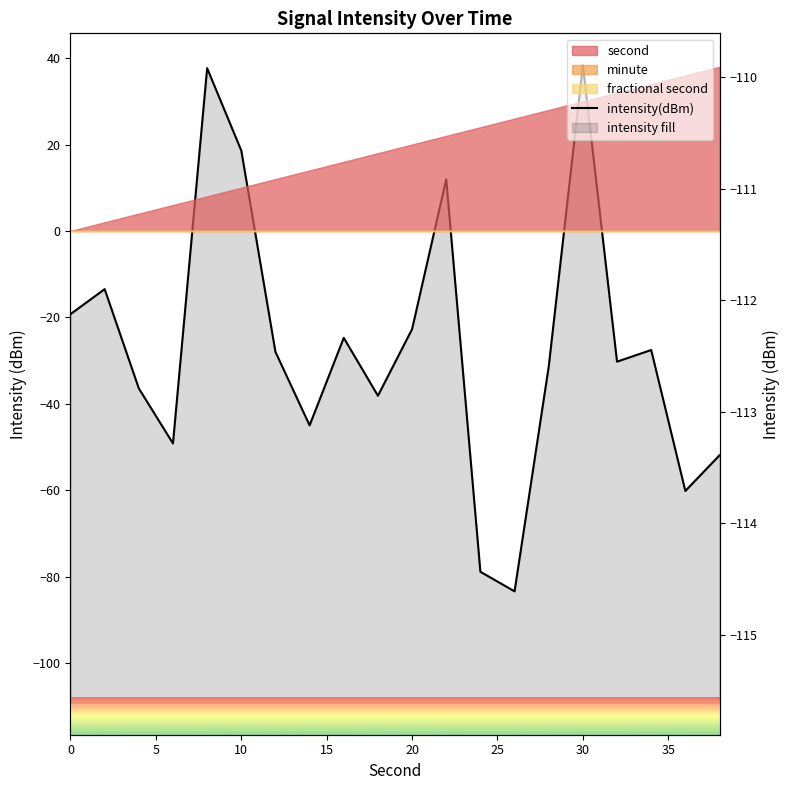

True or false: the data has more than 0 interior local peaks.

True